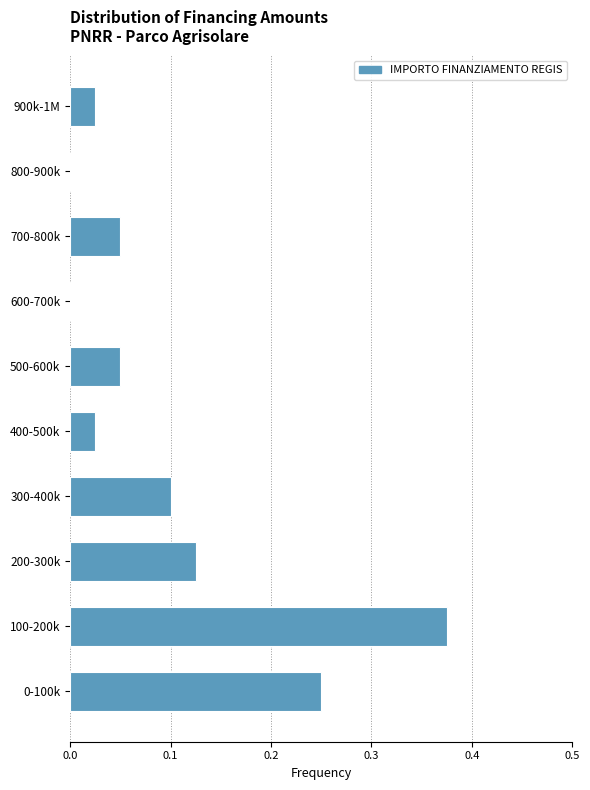

The value at 400-500k is 0.0. True or false?

True